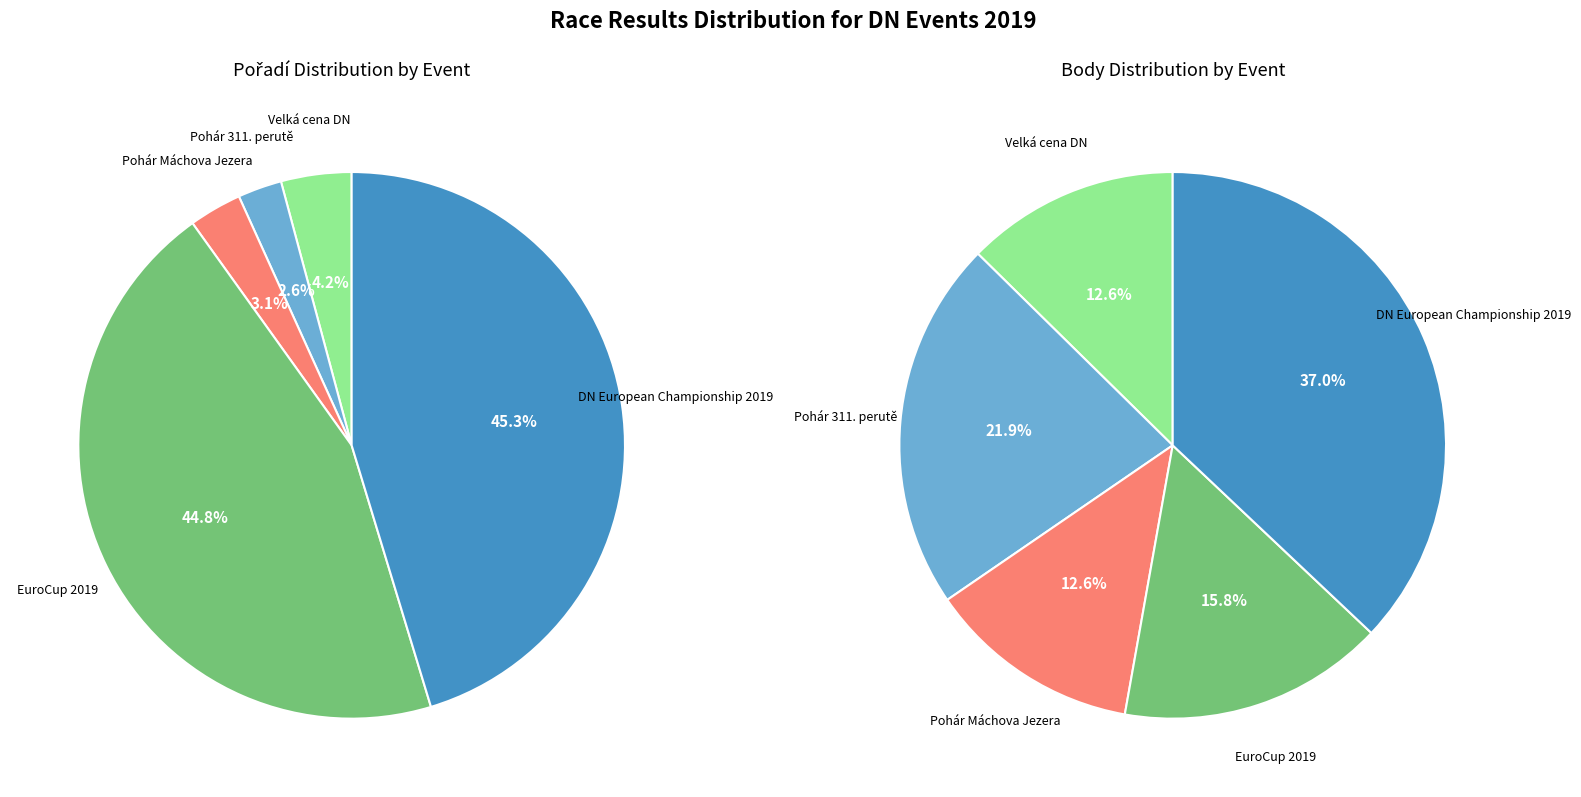

Is it true that Pohár Máchova Jezera is 3% of the pie?

True